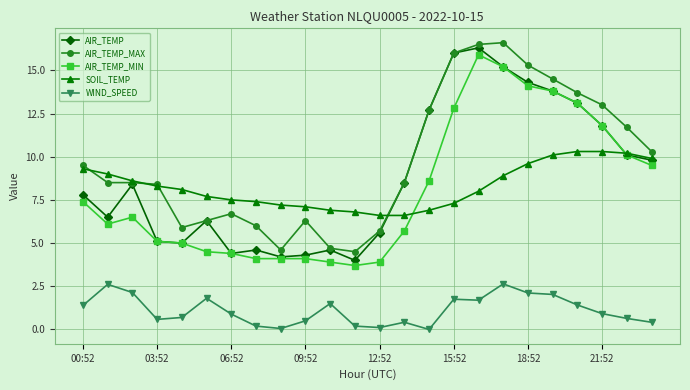

True or false: AIR_TEMP_MAX and SOIL_TEMP intersect in this chart.

True